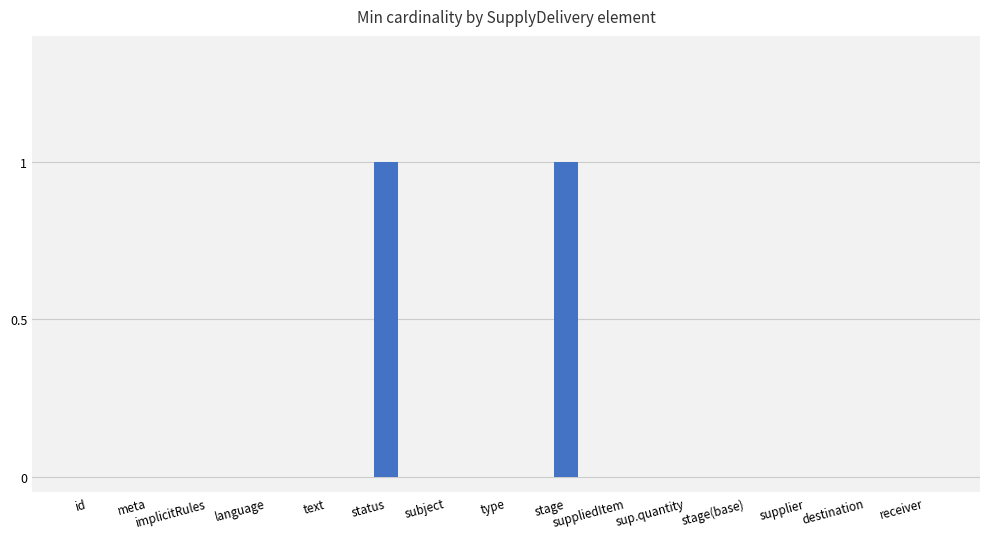

Between destination and stage, which is larger?

stage